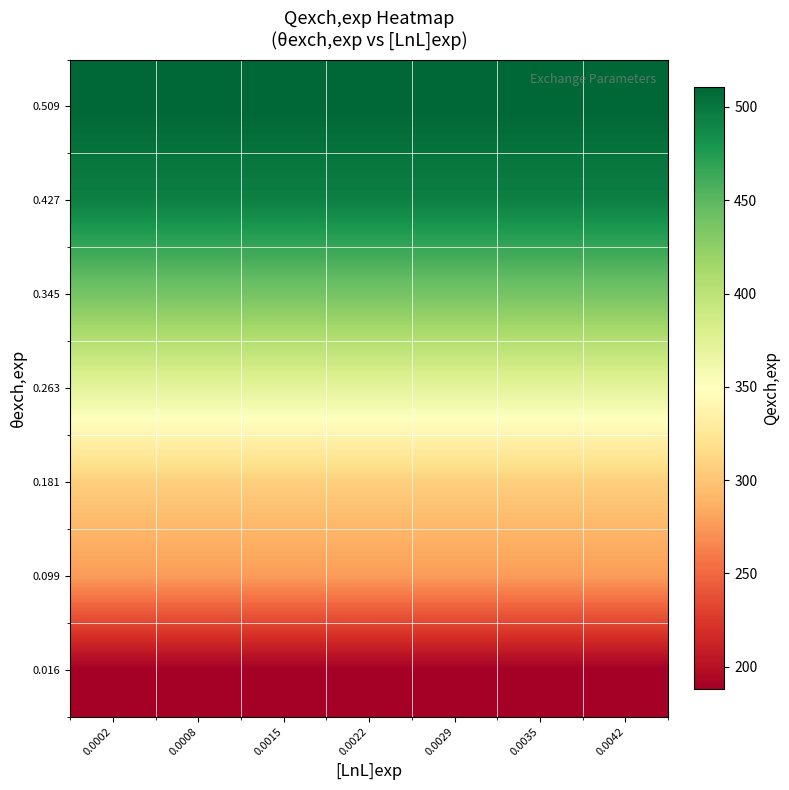

How many categories are shown in the chart?

7